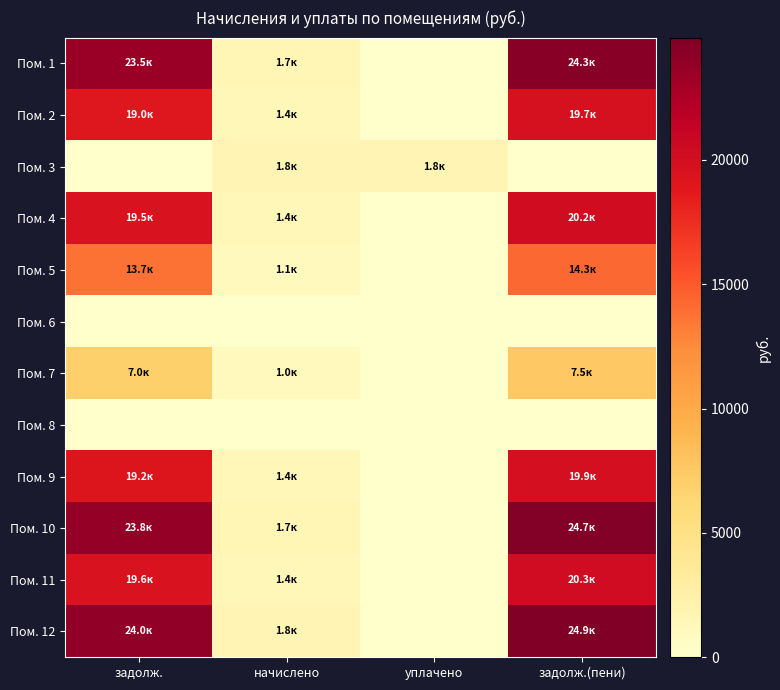

Which series has the widest spread of values?

Пом. 12